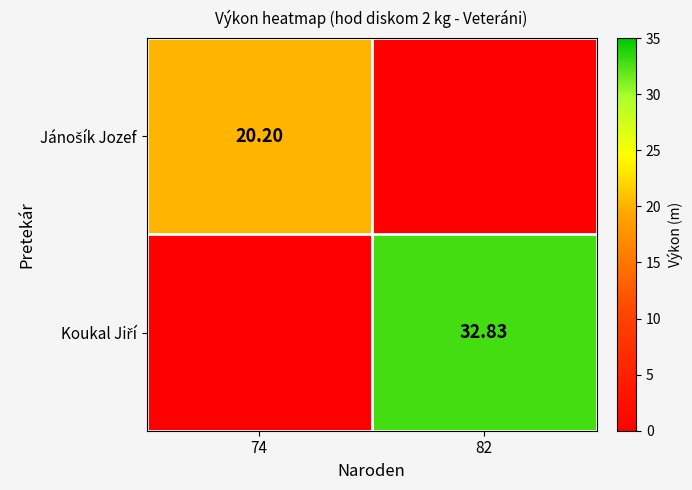

At 74, list the series in order from largest to smallest.

Jánošík Jozef, Koukal Jiří